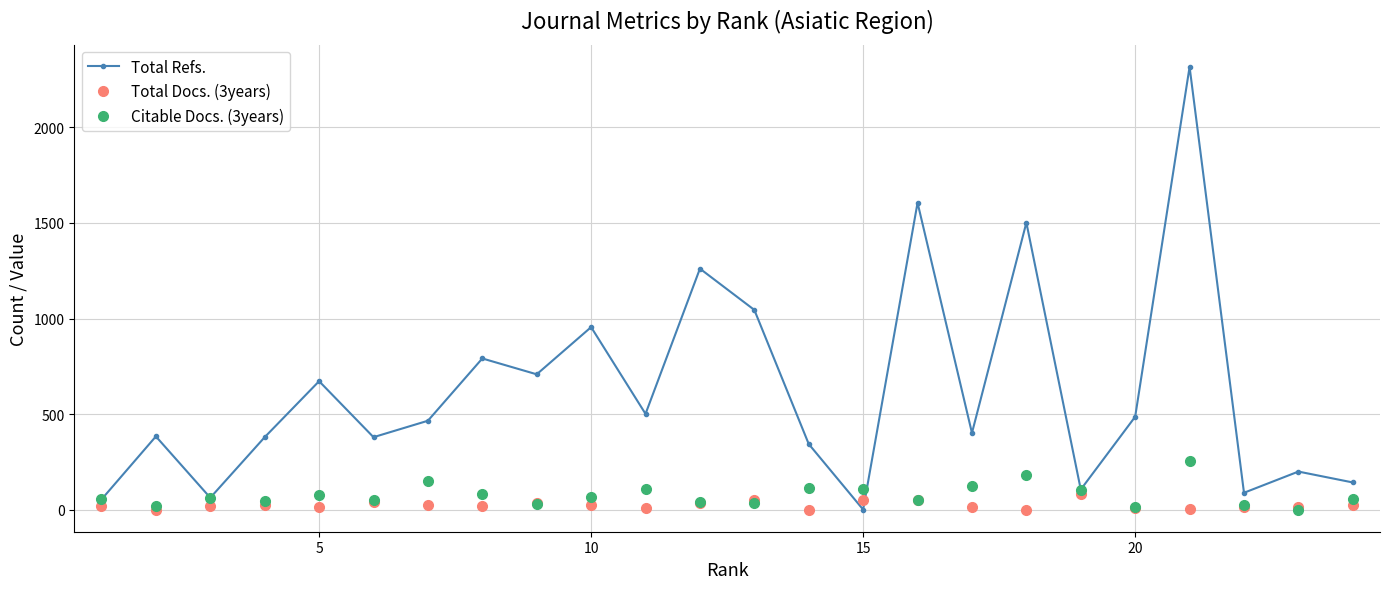

Does the chart have visible grid lines?

Yes